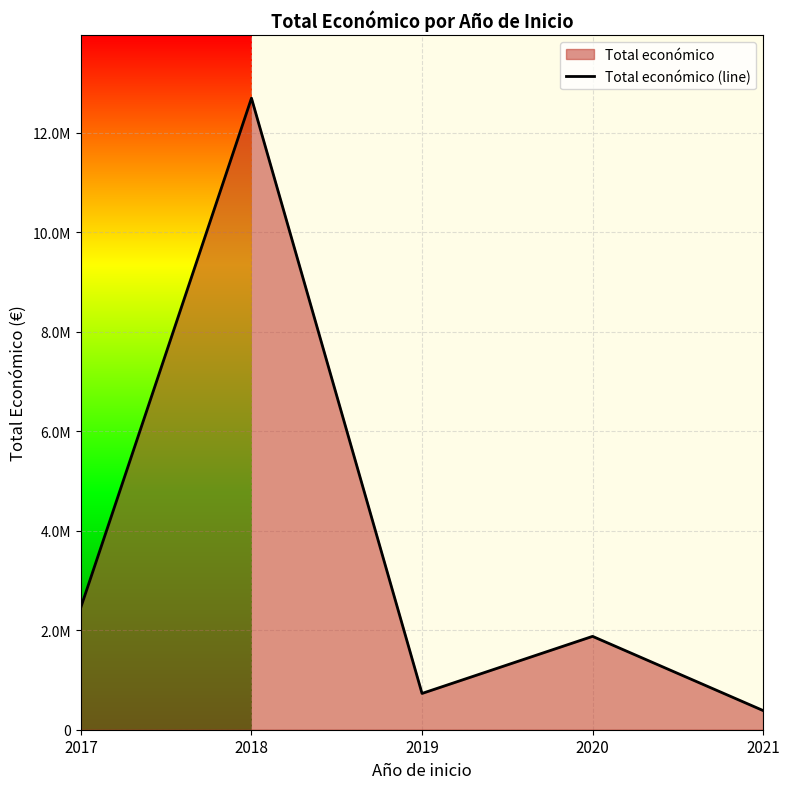

At which label does the data first exceed 1877150?

2017